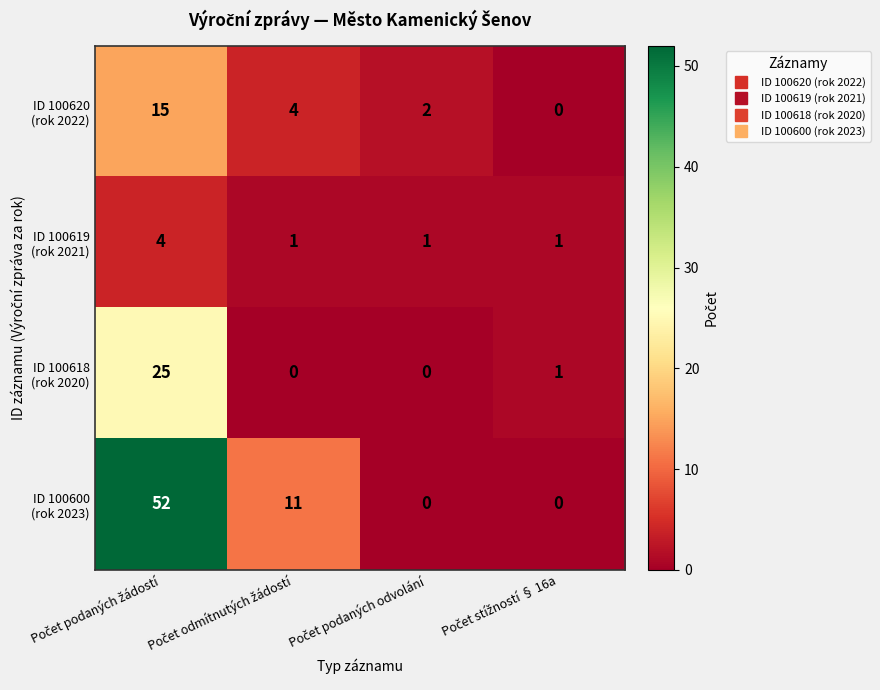

How many categories are shown in the chart?

4